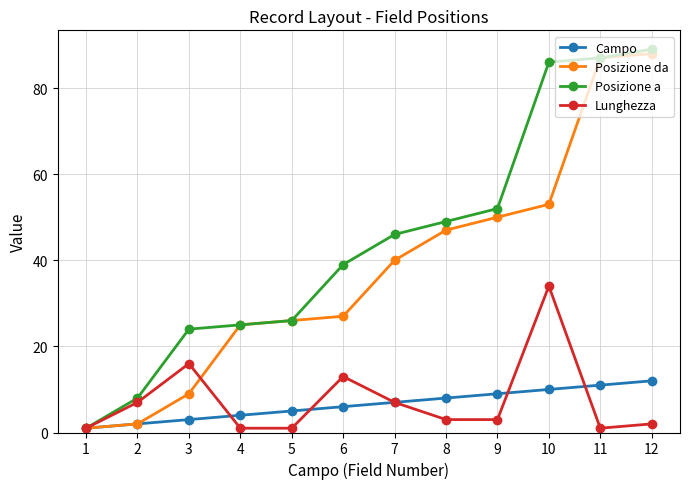

At how many categories does at least one series exceed 42?

6